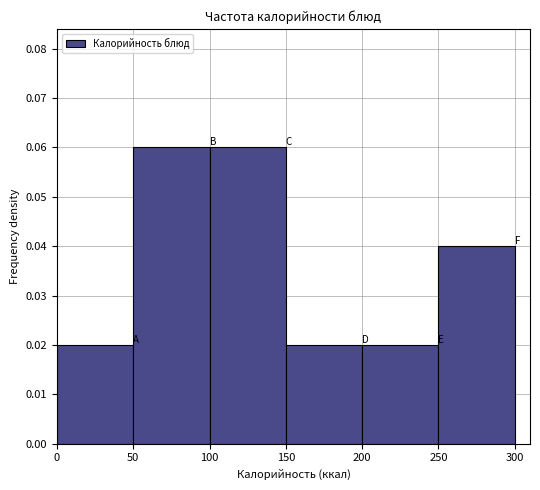

What is the height of the bar covering 150 to 200 on the x-axis? The values are not printed on the chart, so give them approximately, as read against the axis.

0.02